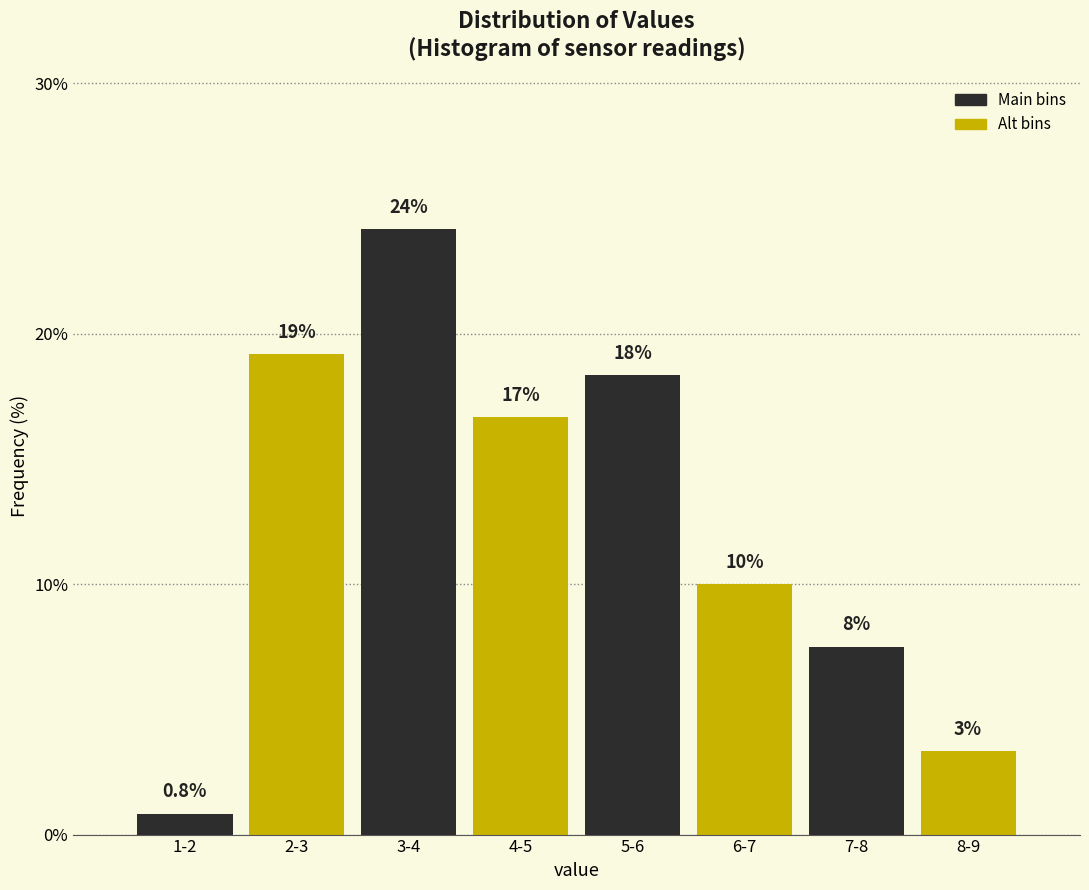

How many bars are there in total?

8